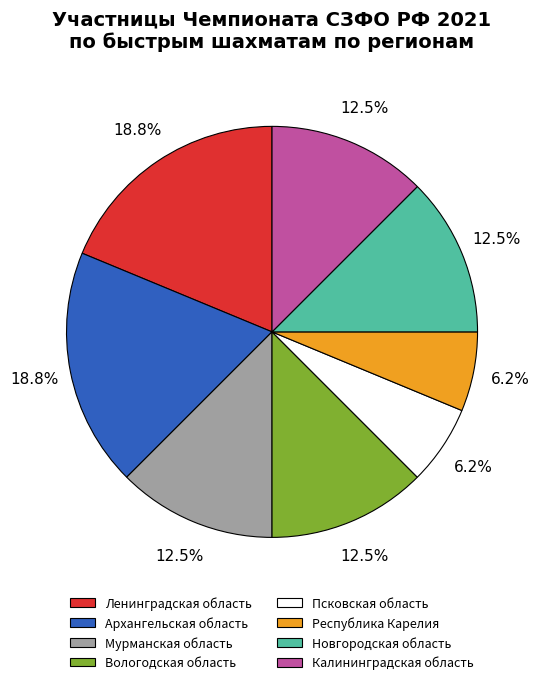

Is Псковская область the majority of the pie?

No